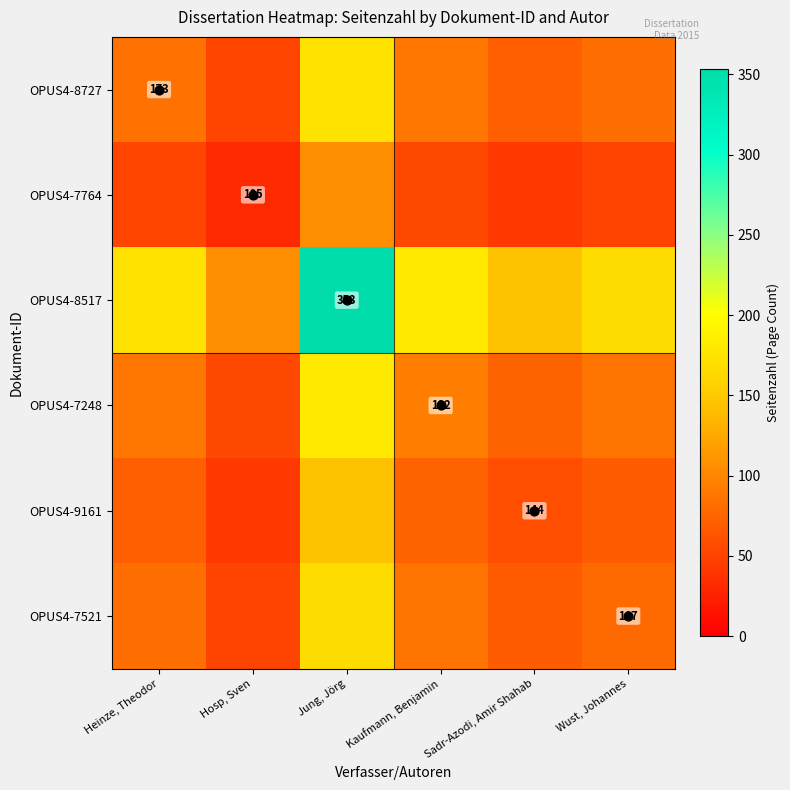

Is the value of OPUS4-7521 at Jung, Jörg greater than the value of OPUS4-8517 at Sadr-Azodi, Amir Shahab?

Yes